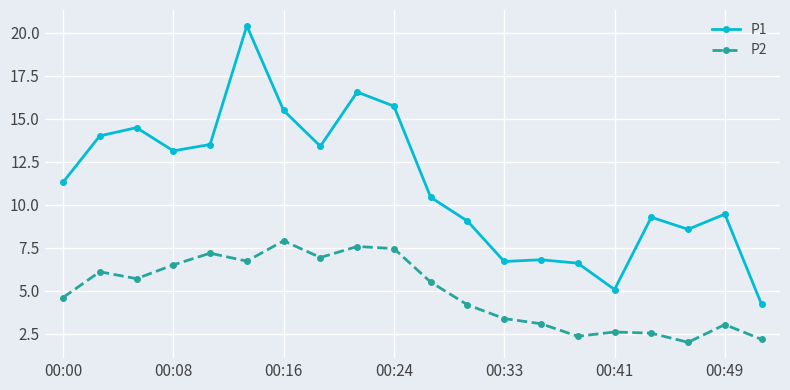

What is the greatest value displayed?

20.4